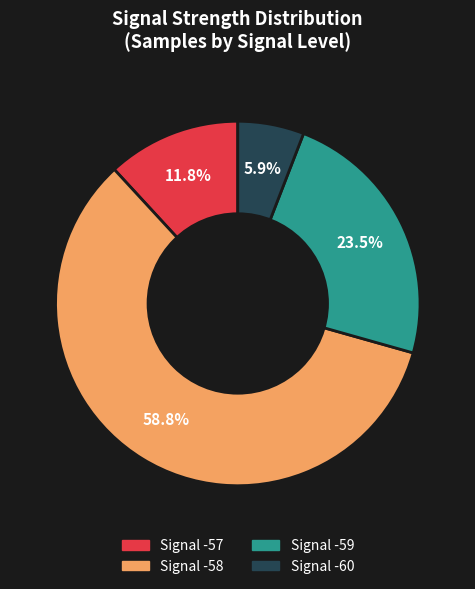

Is there a majority slice in this chart?

Yes